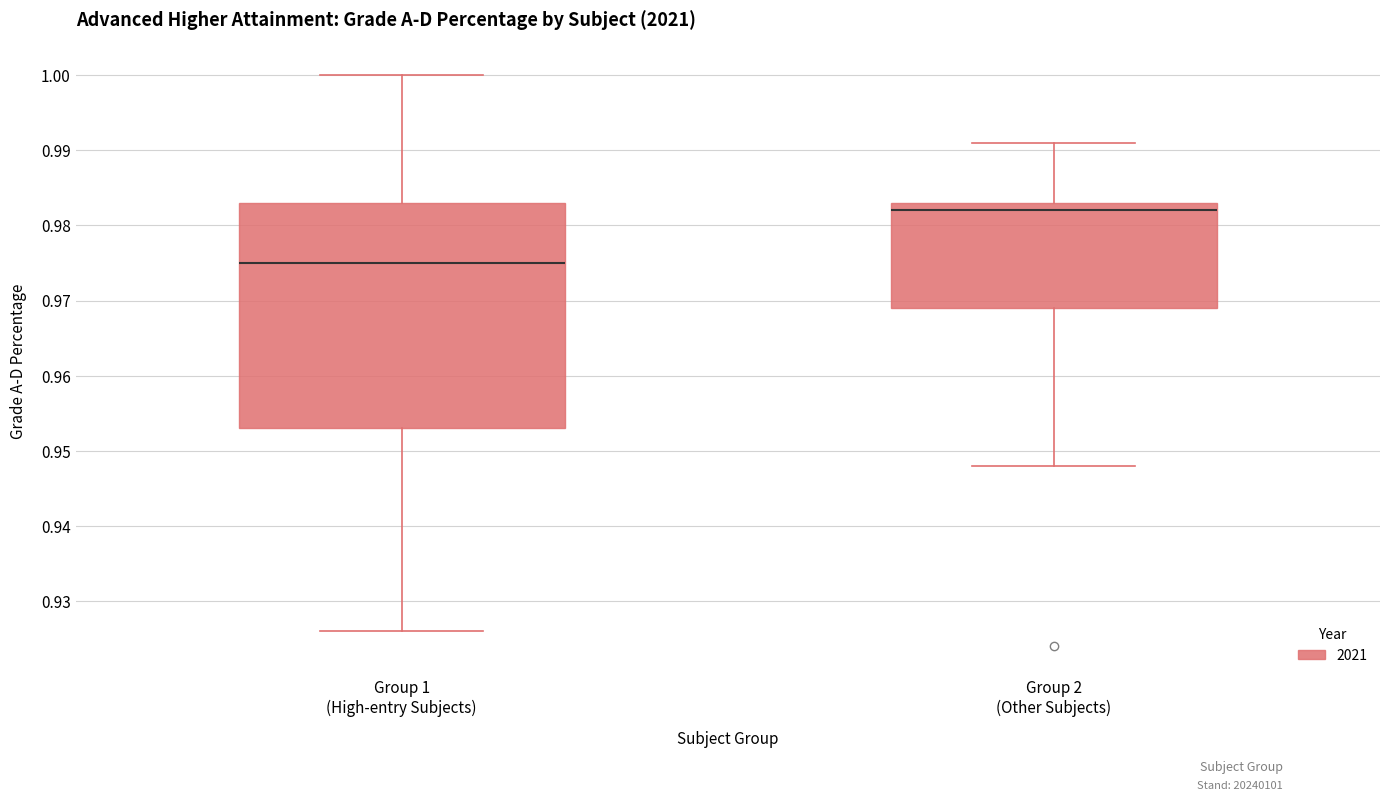

Reading left to right, read every box against the y-axis: the position of its median line, the range the box covers, and the ends of its whiskers. The values are not printed on the chart, so give them approximately, as read against the axis.

Group 1 (High-entry Subjects): median 0.975, box 0.953 to 0.983, whiskers 0.926 to 1.000
Group 2 (Other Subjects): median 0.982, box 0.969 to 0.983, whiskers 0.948 to 0.991